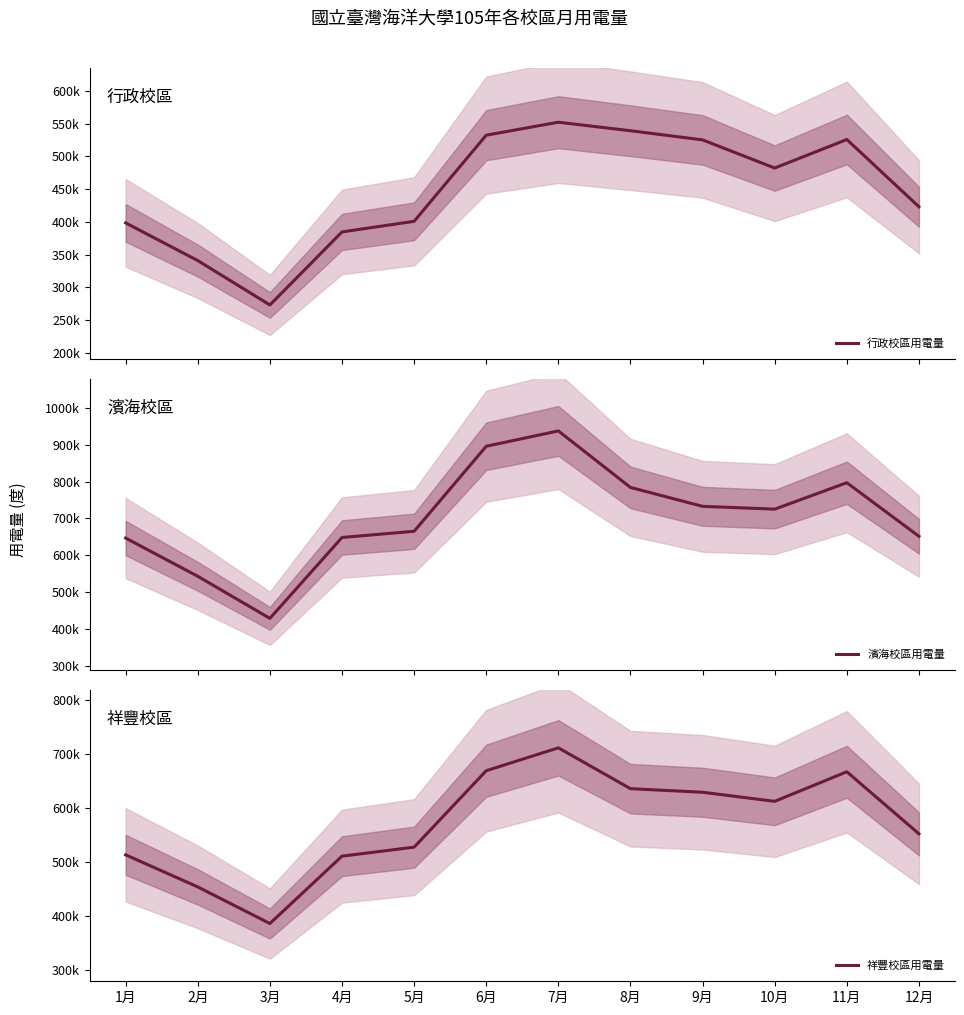

Where is 祥豐校區用電量 nearest to the value 548600?

12月